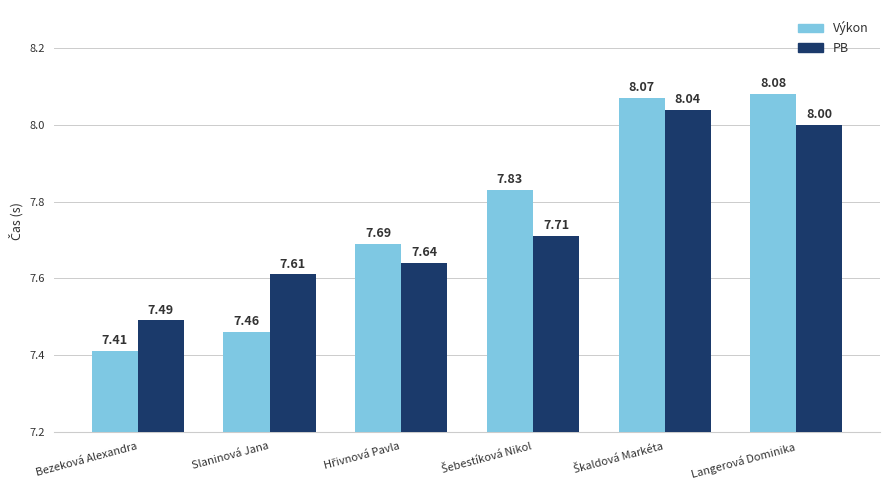

What are all the series names shown in the legend?

Výkon, PB